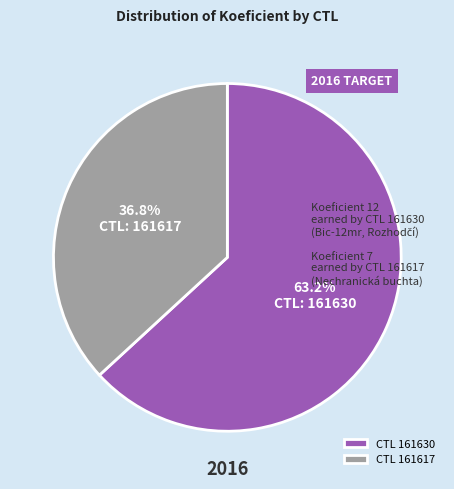

Which category has the biggest portion of the pie?

CTL 161630